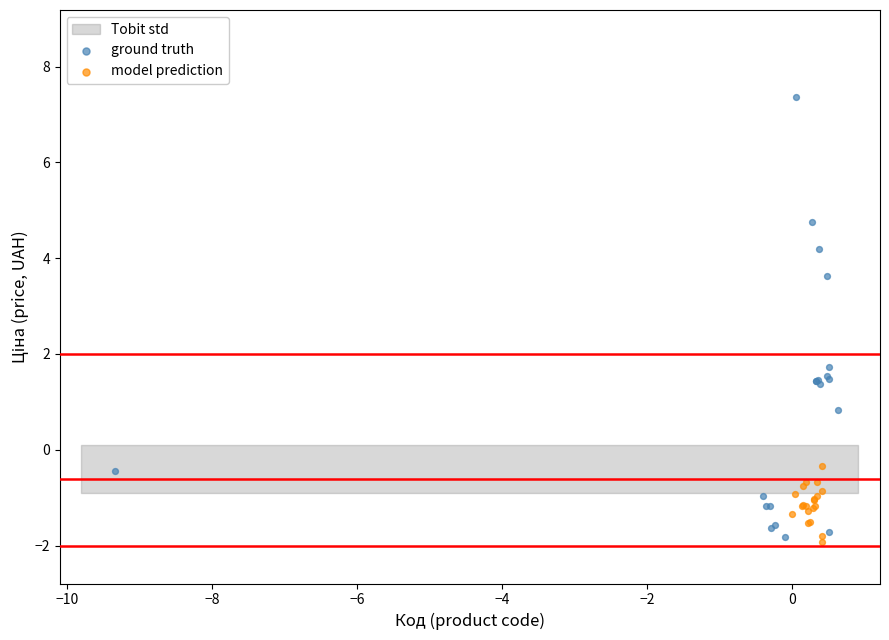

Which series has the widest spread of Y values?

ground truth